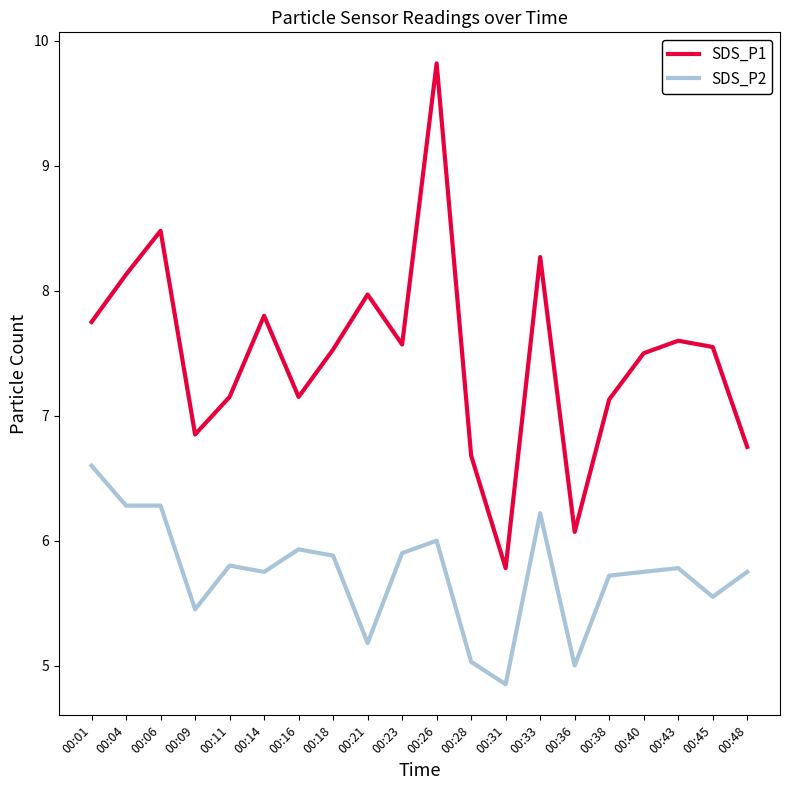

At which category does SDS_P1 reach its first local valley?

00:09